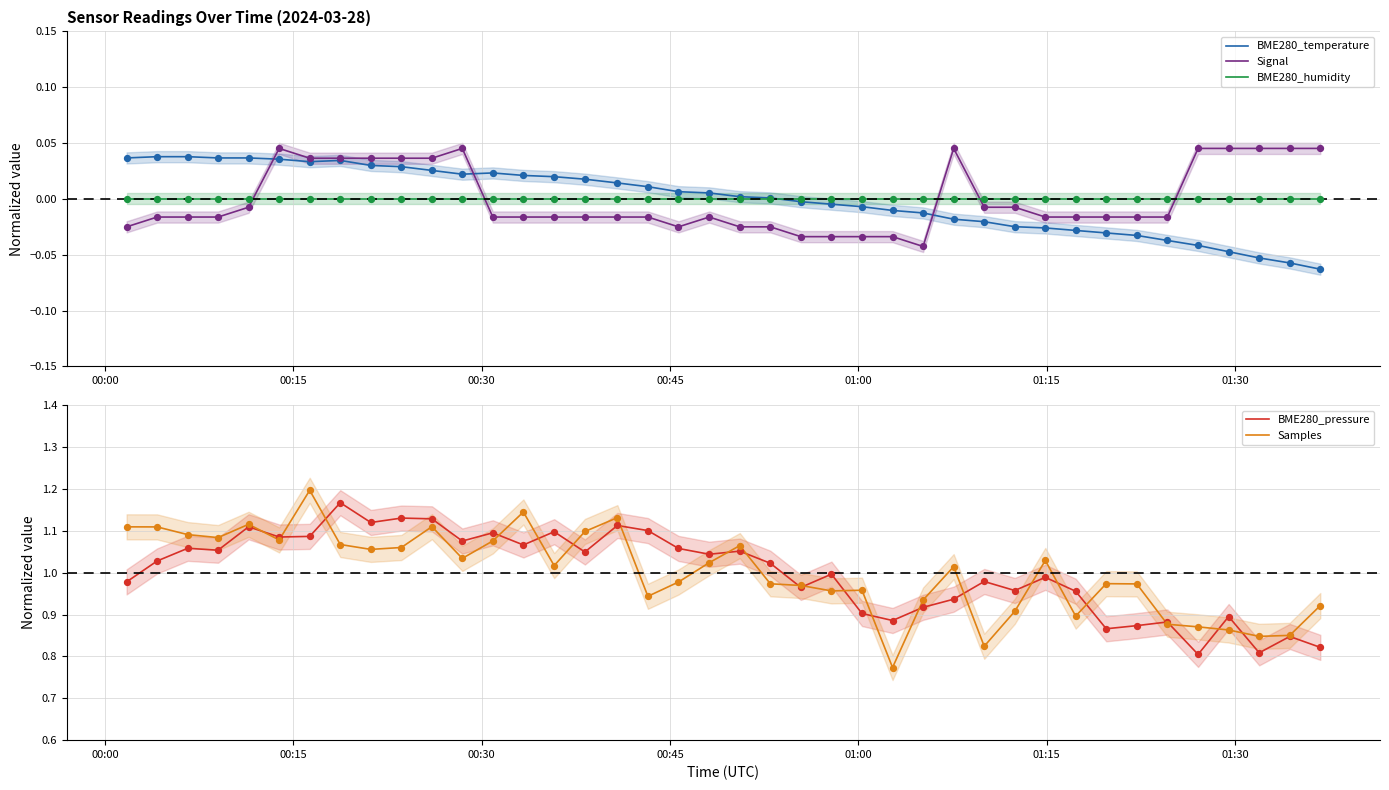

At how many categories does at least one series exceed 0?

40